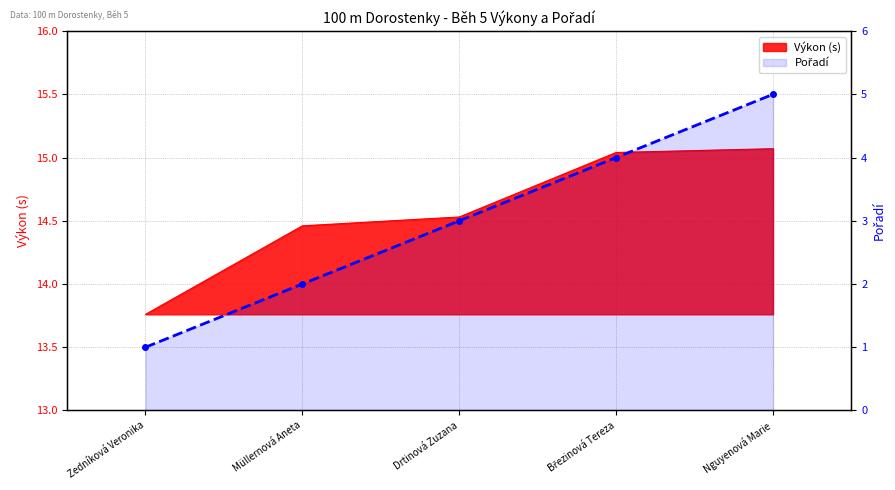

List the labels in order of value, smallest first.

Zedníková Veronika, Müllernová Aneta, Drtinová Zuzana, Březinová Tereza, Nguyenová Marie